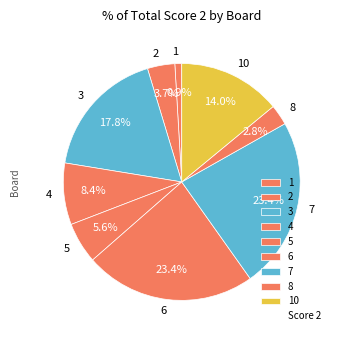

To the nearest percent, what portion does 5 represent?

6%